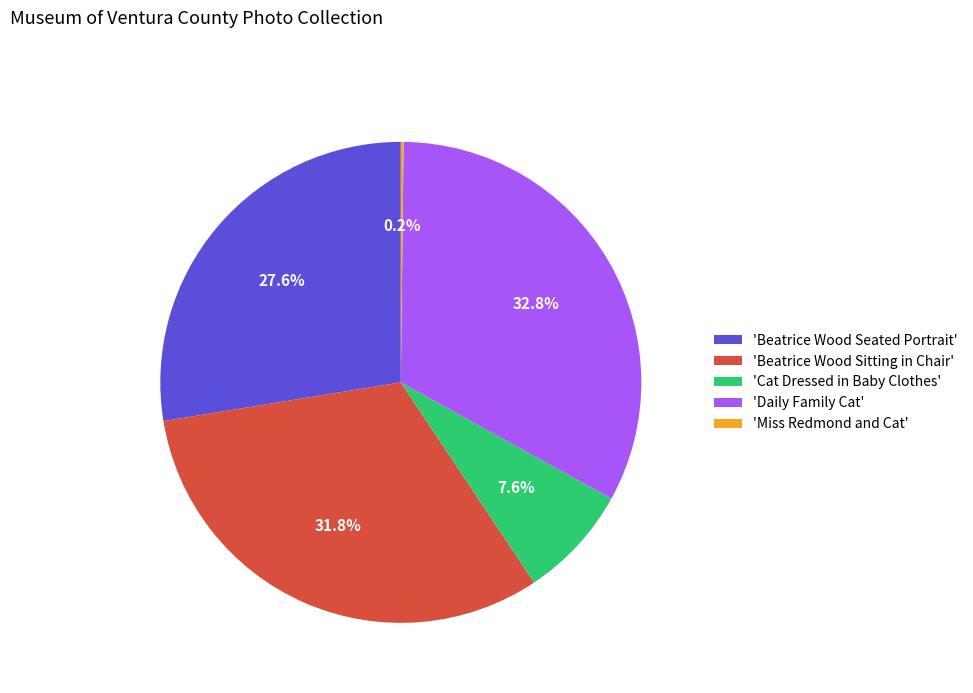

Which has a higher value, 'Beatrice Wood Sitting in Chair' or 'Cat Dressed in Baby Clothes'?

'Beatrice Wood Sitting in Chair'